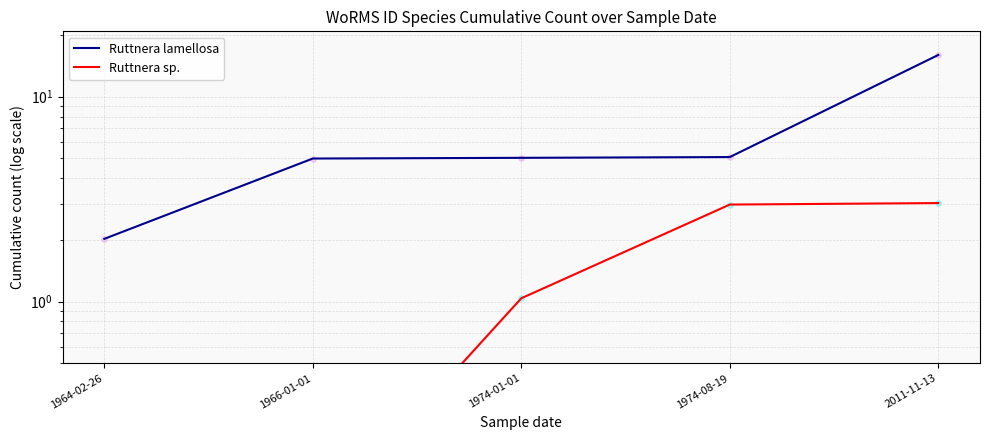

Which series has the largest total across all categories?

Ruttnera lamellosa